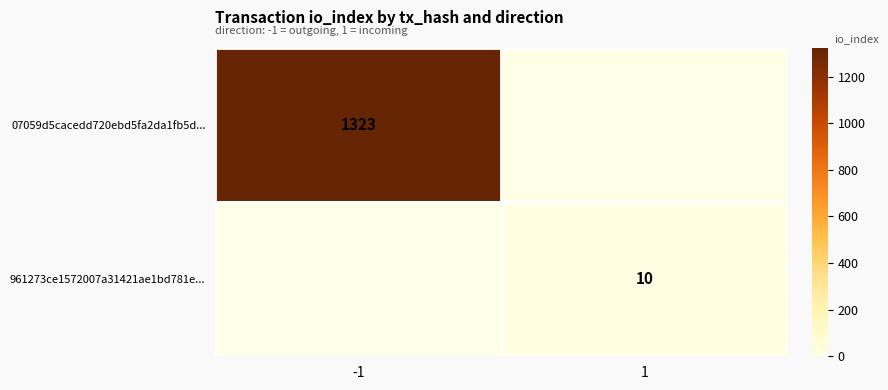

The value of 07059d5cacedd720ebd5fa2da1fb5d... at -1 is 1323. True or false?

True